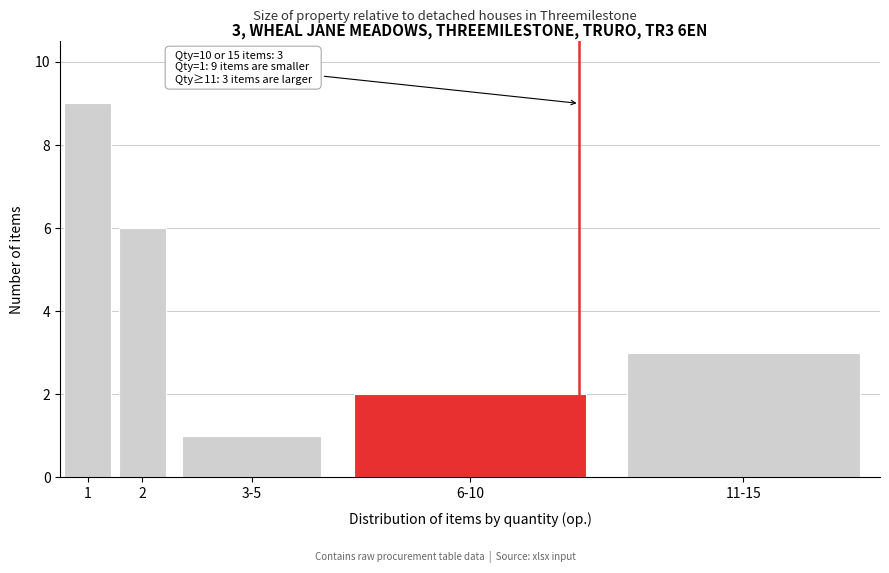

Reading left to right, what are all the values shown in this chart?

1=9	2=6	3-5=1	6-10=2	11-15=3